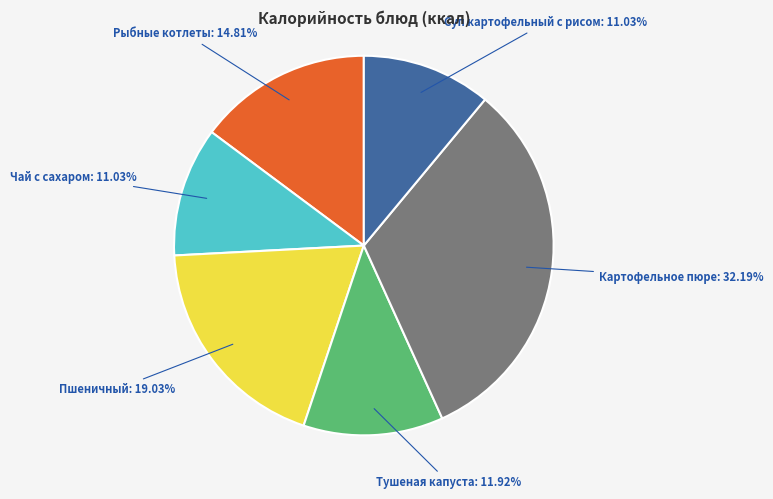

Approximately how many times larger is the value at Картофельное пюре compared to Рыбные котлеты?

2.2